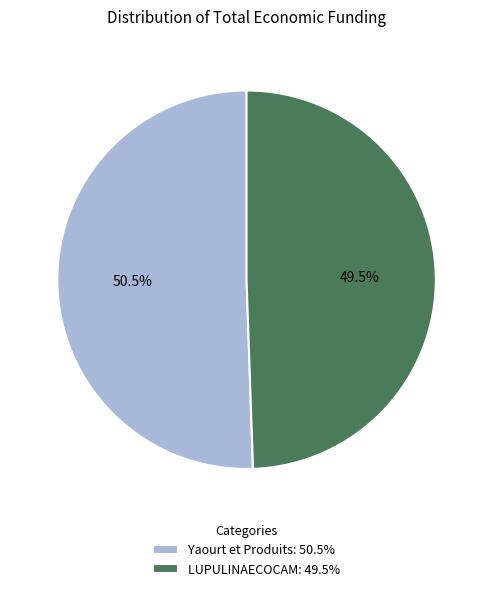

Is the sum of LUPULINAECOCAM: 49.5% and Yaourt et Produits: 50.5% greater than half?

Yes